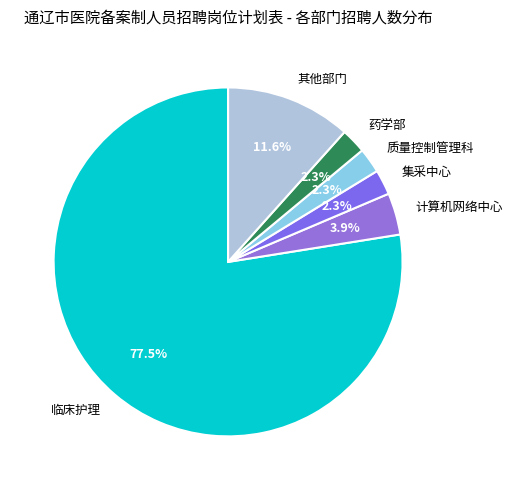

Is it true that 临床护理 is 91% of the pie?

False